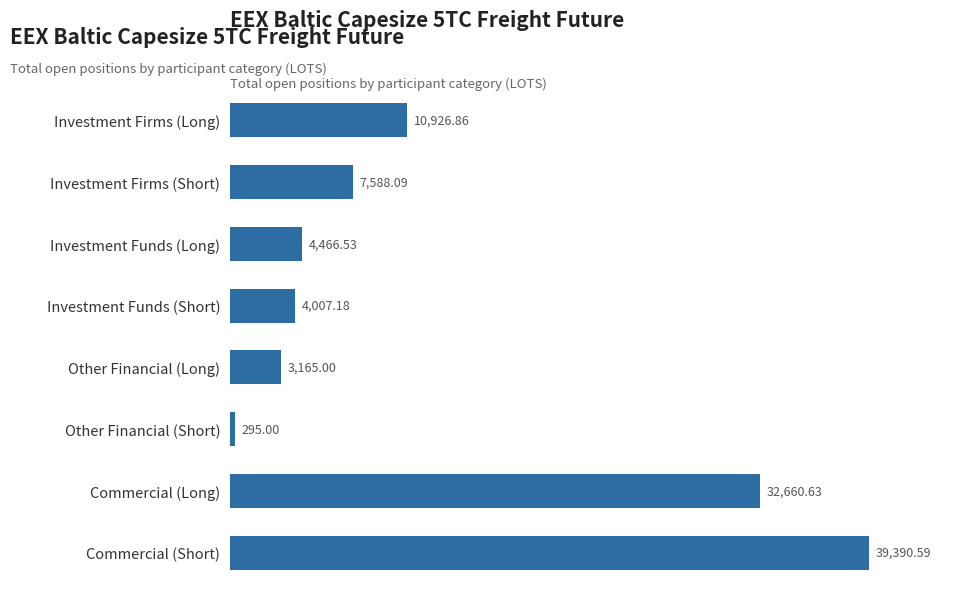

At which label is the value closest to 19842?

Investment Firms (Long)